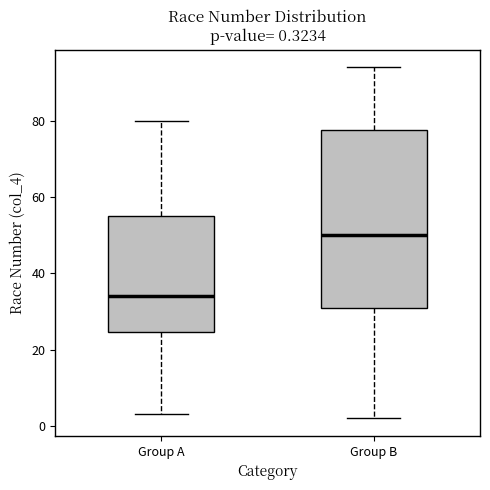

Comparing the boxes themselves (not the whiskers), which one is the tallest?

Group B